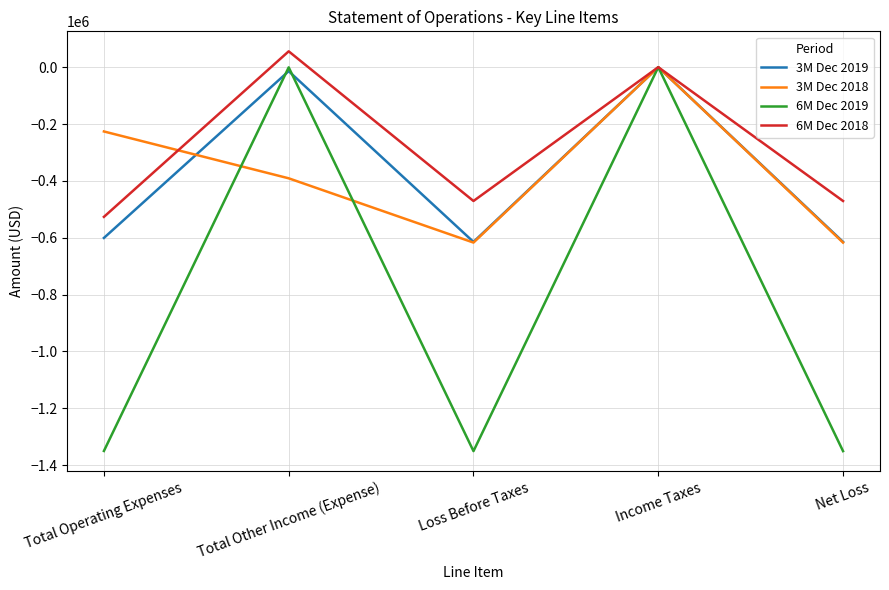

Which series has the widest spread of values?

6M Dec 2019